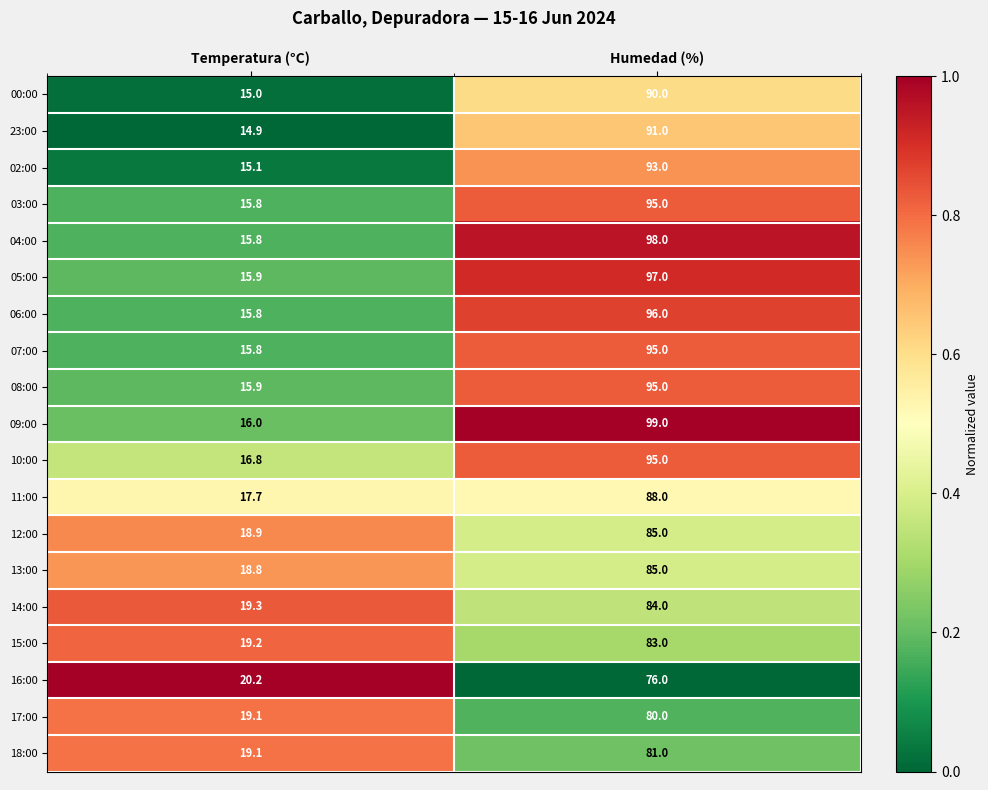

The 07:00 series shows 4.1 at Temperatura (°C). True or false?

False